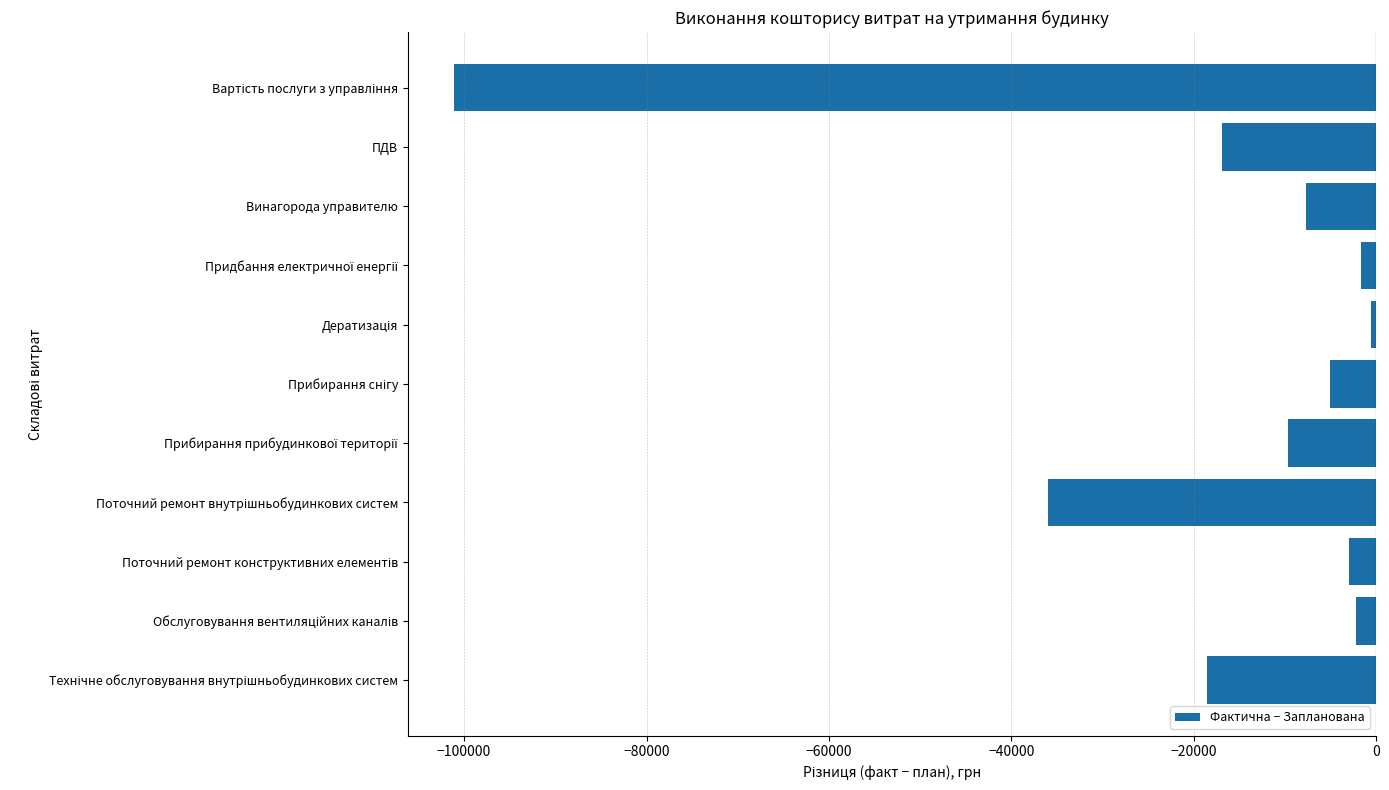

What is the average value?

-18385.4